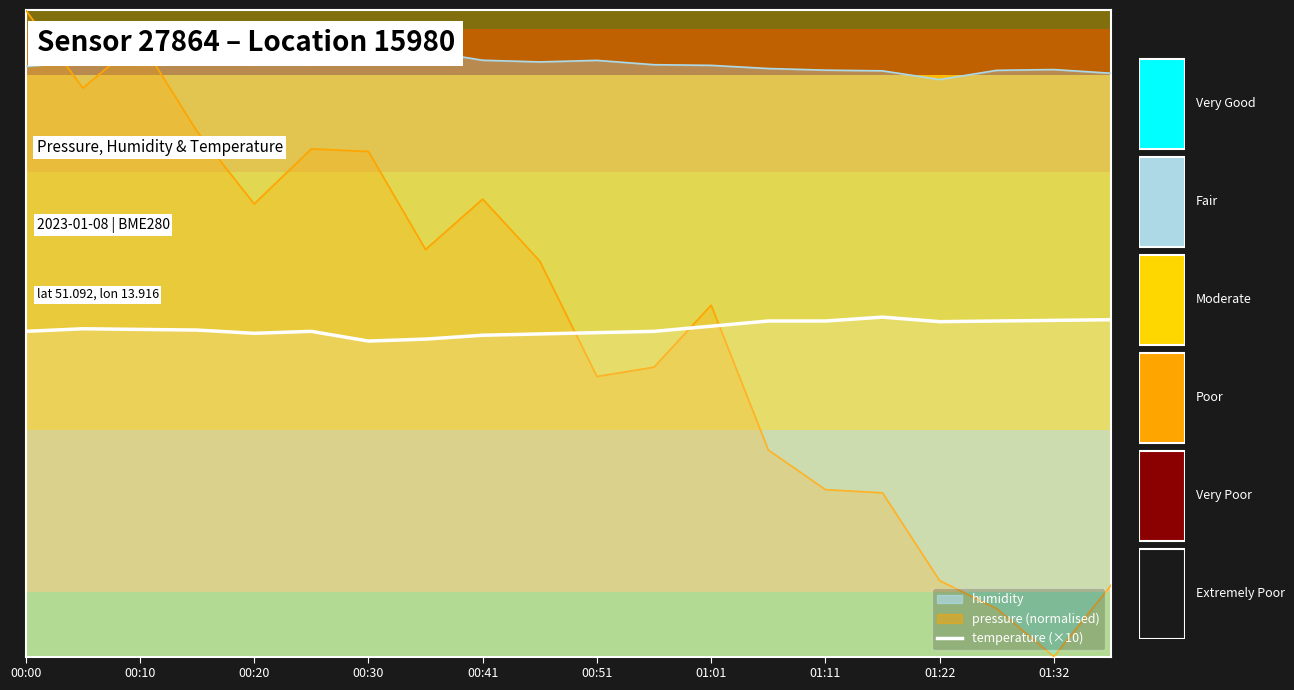

What is the minimum value shown in the chart?

48.8